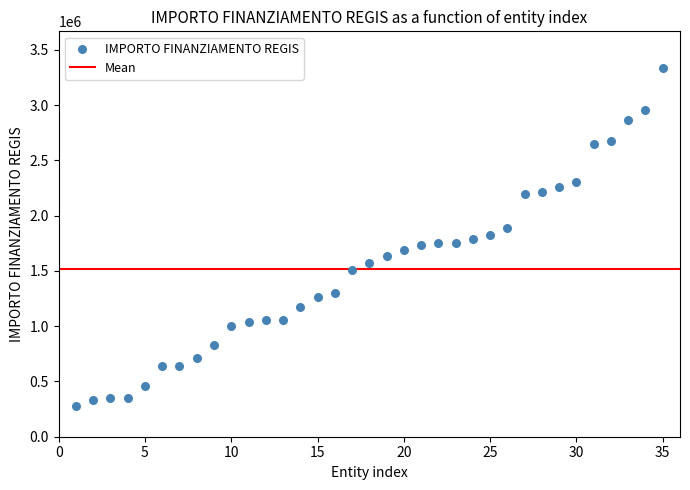

What is the range of X values (max minus min)?

34